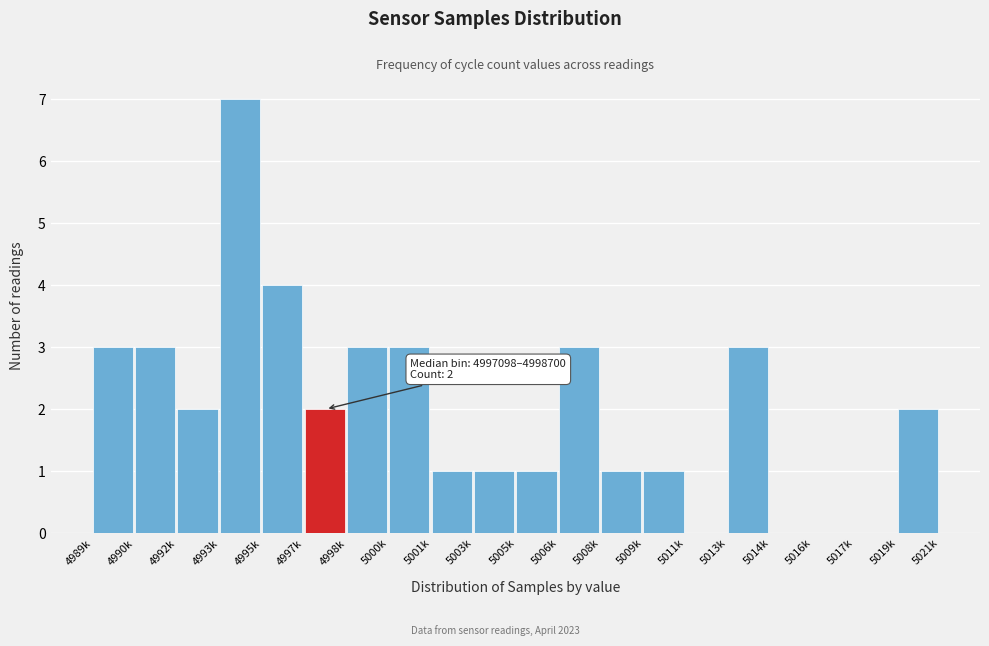

Reading left to right, list all the values displayed in this chart.

4989k=3	4990k=3	4992k=2	4993k=7	4995k=4	4997k=2	4998k=3	5000k=3	5001k=1	5003k=1	5005k=1	5006k=3	5008k=1	5009k=1	5011k=0	5013k=3	5014k=0	5016k=0	5017k=0	5019k=2